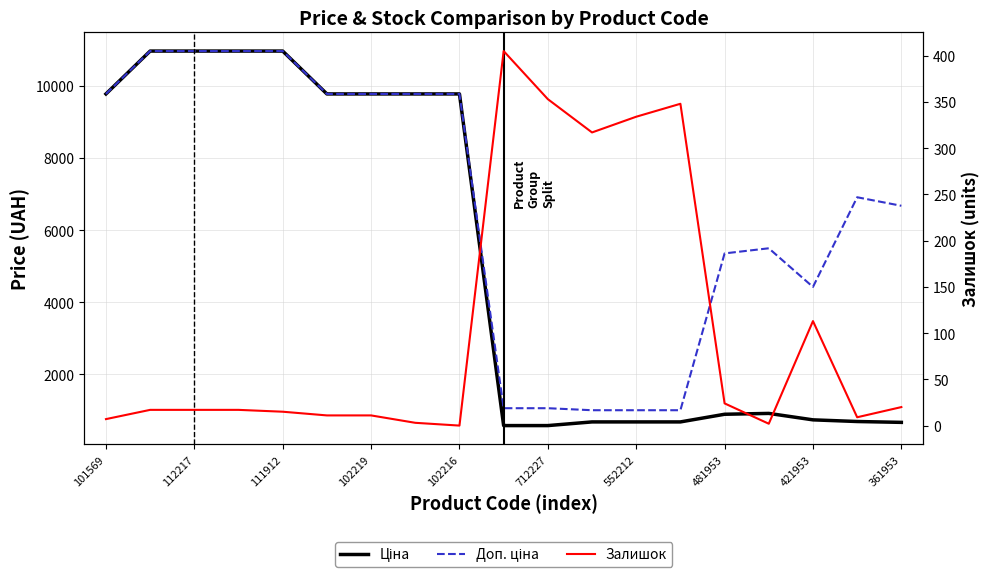

List the series in order of their overall mean, lowest first.

Залишок, Ціна, Доп. ціна